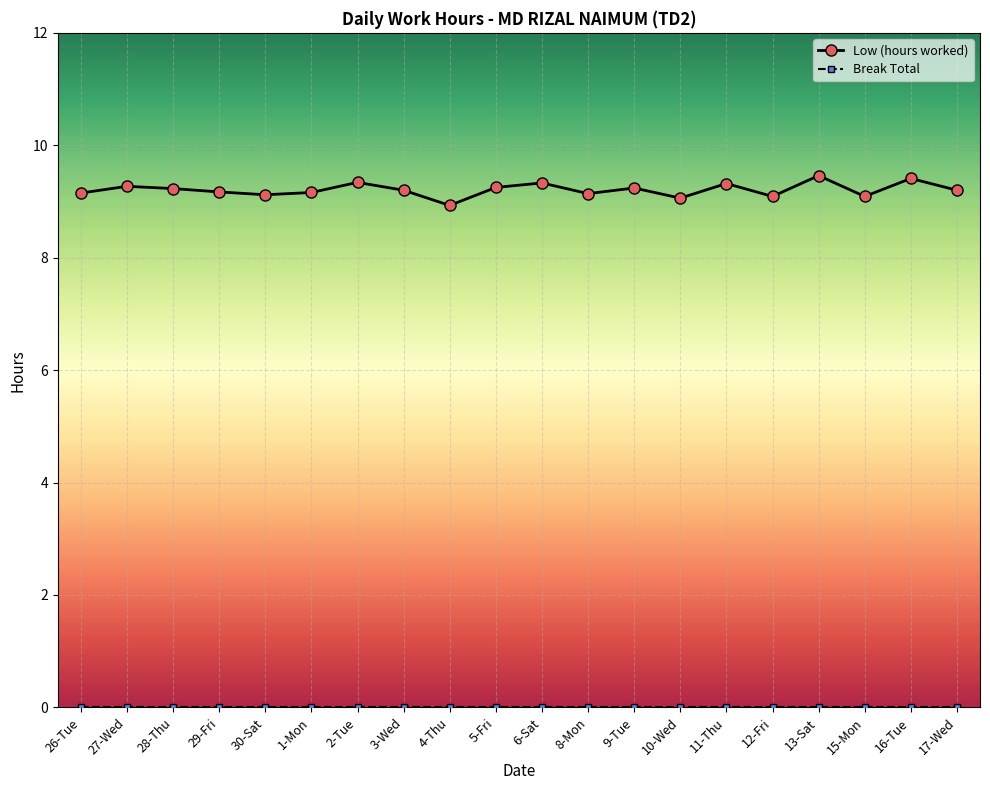

The value of Low (hours worked) at 30-Sat is 3.4. True or false?

False